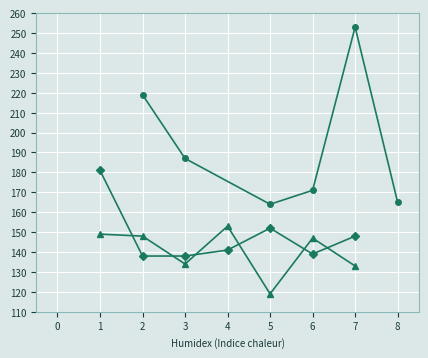

In Kubátko Vlastimil, how many points are lower than both neighbors (excluding endpoints)?

2